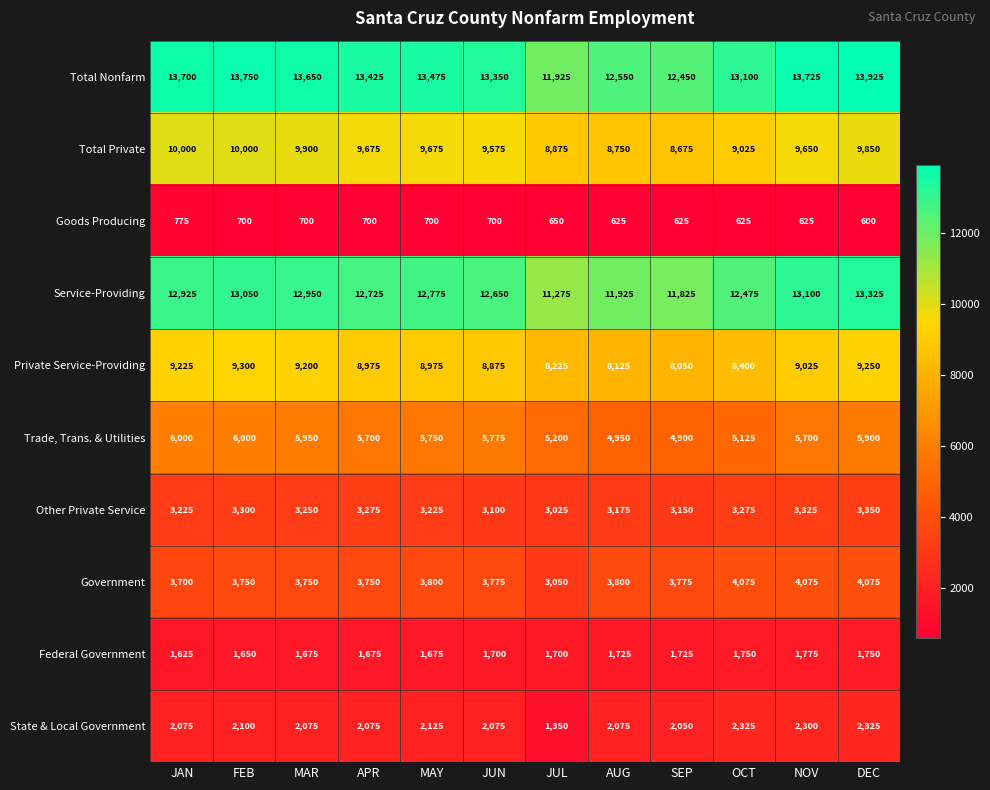

Rank the series by their maximum value, from lowest to highest.

Goods Producing, Federal Government, State & Local Government, Other Private Service, Government, Trade, Trans. & Utilities, Private Service-Providing, Total Private, Service-Providing, Total Nonfarm